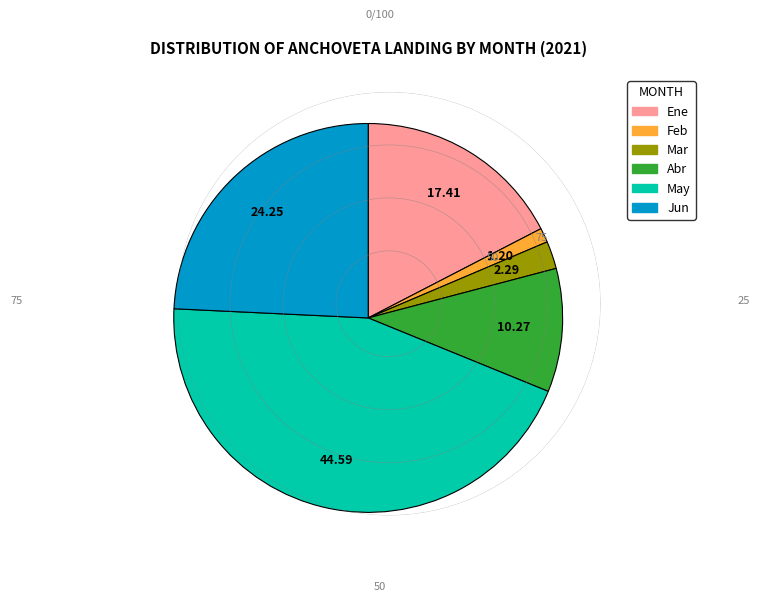

Rank the categories by value from highest to lowest.

May, Jun, Ene, Abr, Mar, Feb